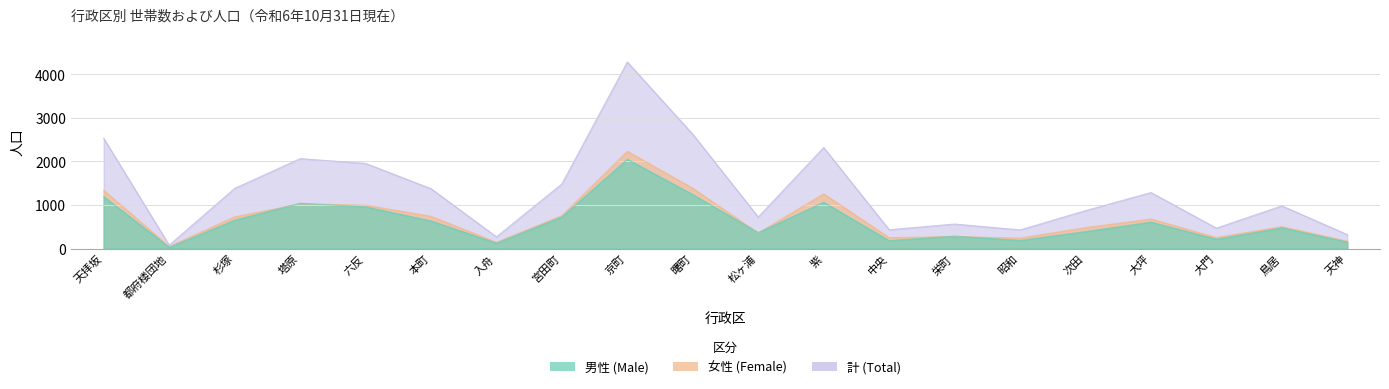

True or false: 計 and 女性 intersect in this chart.

False